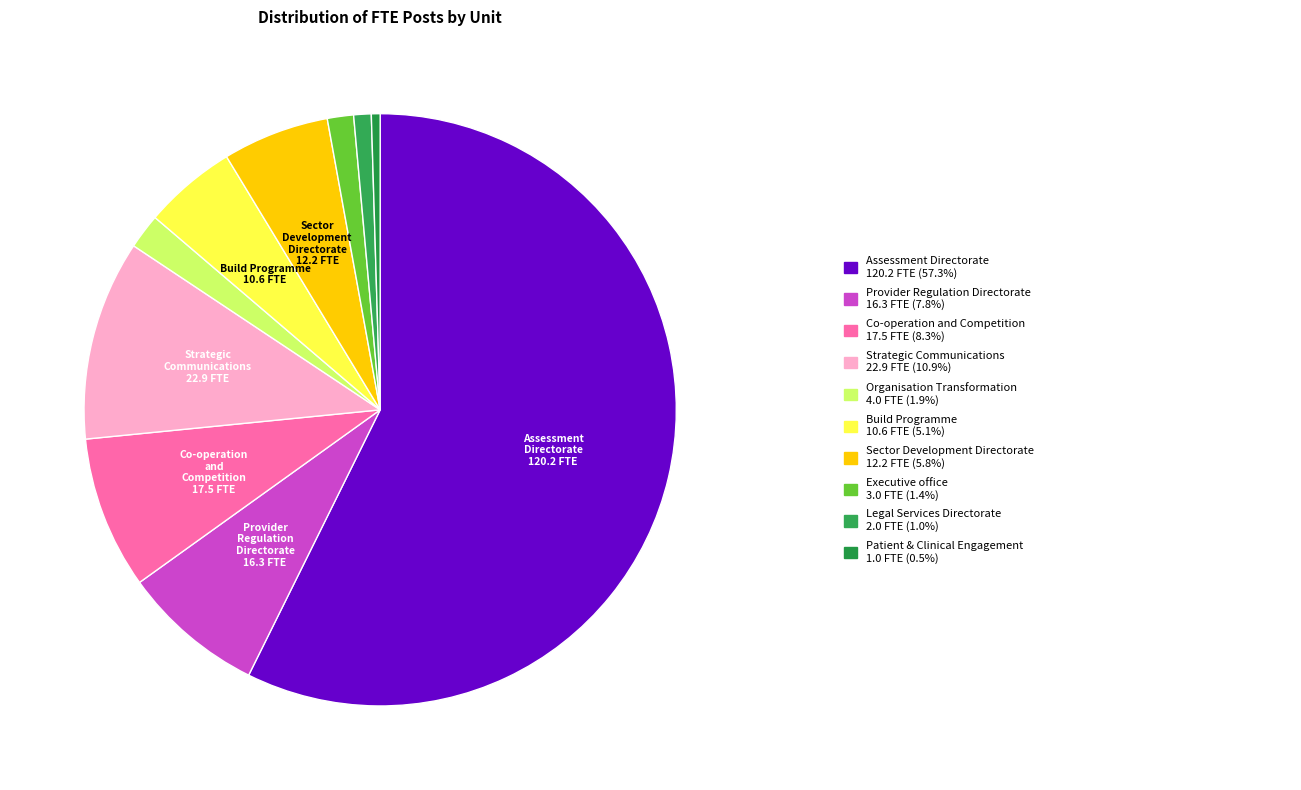

How many slices are in this pie chart?

10